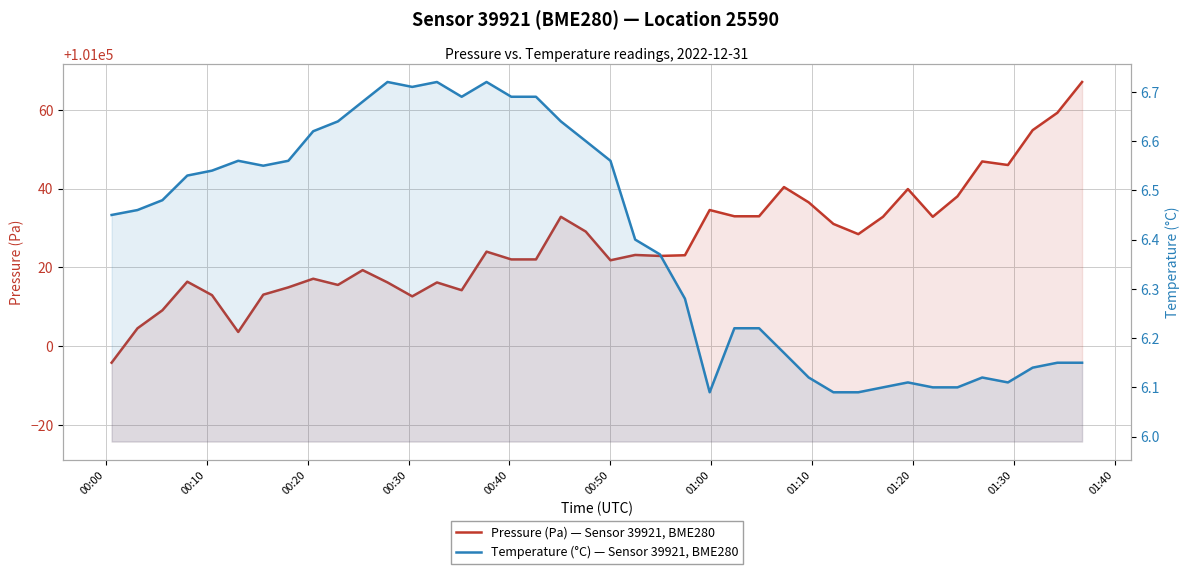

What is the sum of all Pressure (Pa) — Sensor 39921, BME280 values?

4041057.1